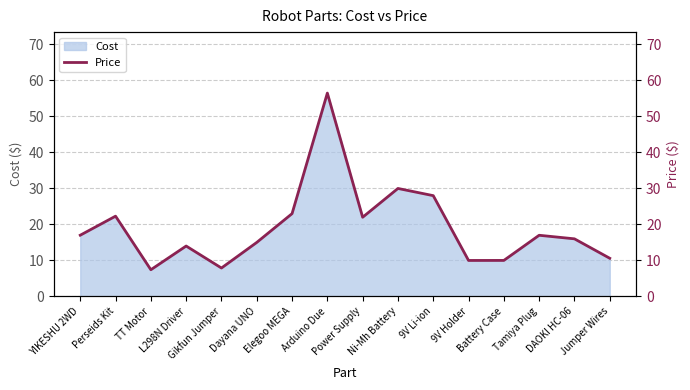

What is the greatest value displayed?

56.5